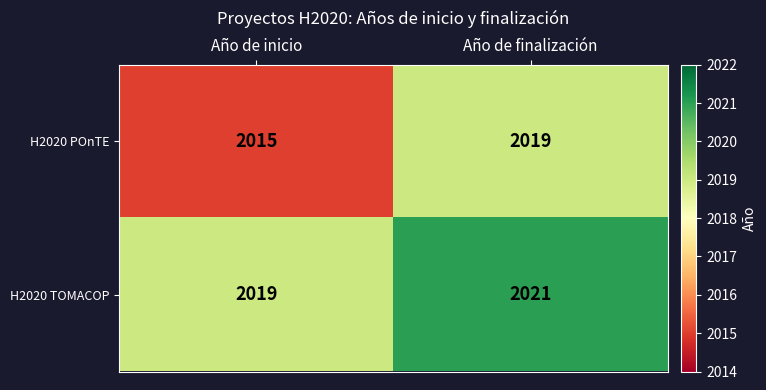

The value of H2020 POnTE at Año de finalización is 2019. True or false?

True